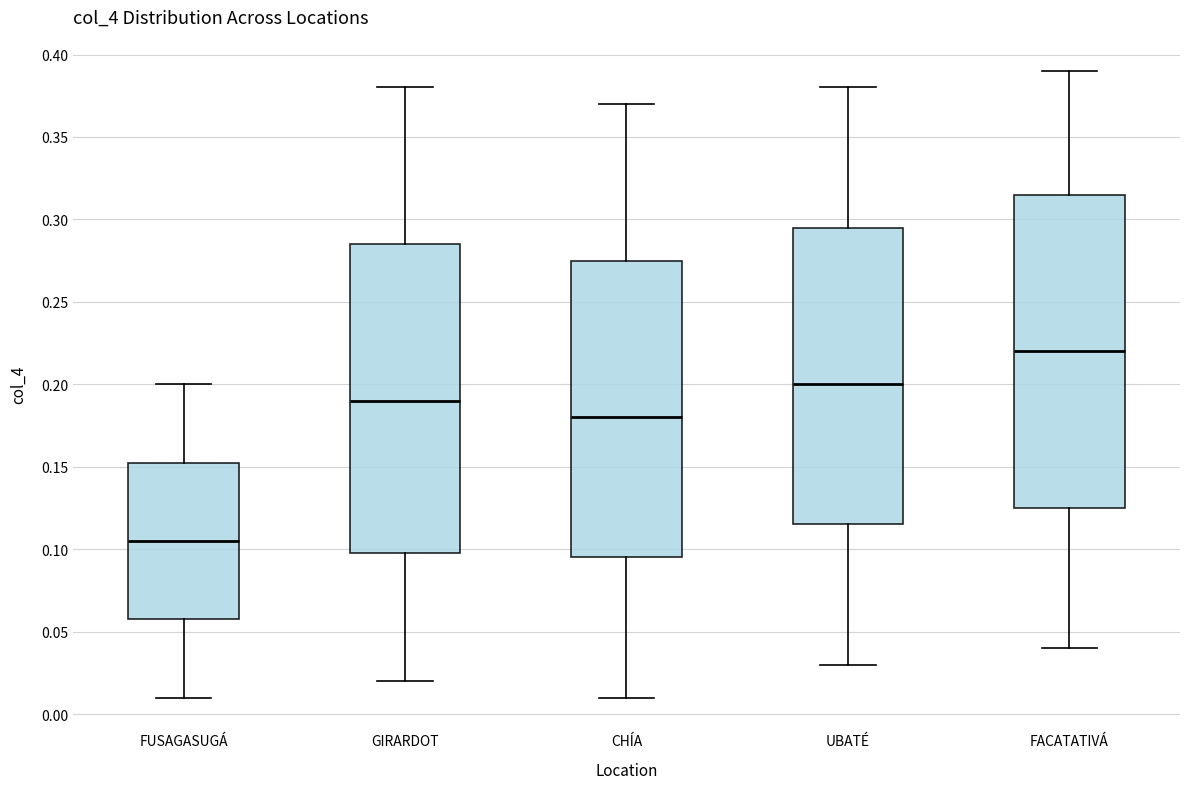

Reading left to right, read every box against the y-axis: the position of its median line, the range the box covers, and the ends of its whiskers. The values are not printed on the chart, so give them approximately, as read against the axis.

FUSAGASUGÁ: median 0.105, box 0.060 to 0.155, whiskers 0.010 to 0.200
GIRARDOT: median 0.190, box 0.100 to 0.285, whiskers 0.020 to 0.380
CHÍA: median 0.180, box 0.095 to 0.275, whiskers 0.010 to 0.370
UBATÉ: median 0.200, box 0.115 to 0.295, whiskers 0.030 to 0.380
FACATATIVÁ: median 0.220, box 0.125 to 0.315, whiskers 0.040 to 0.390